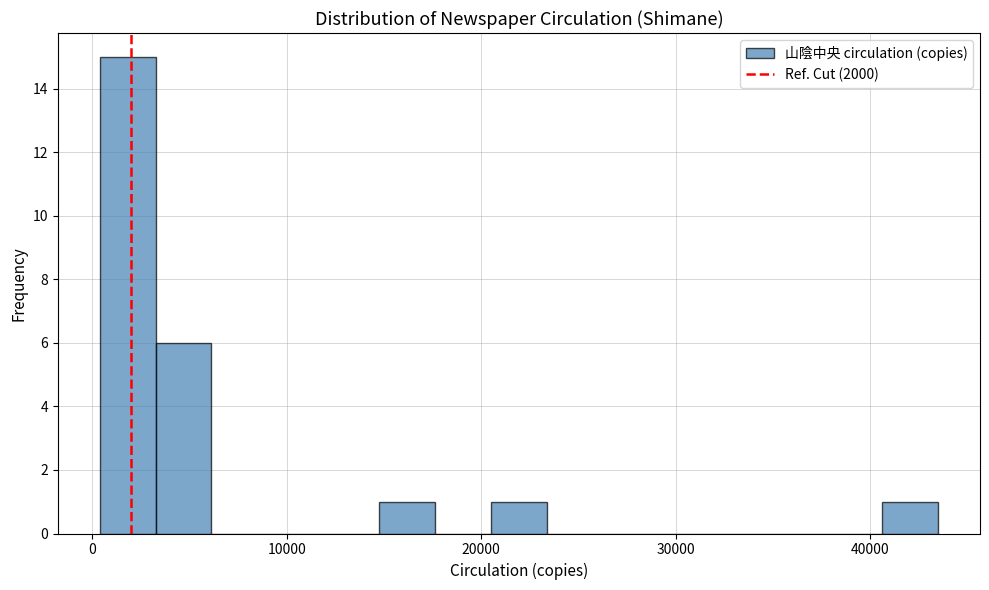

Around what value on the x-axis is the tallest bar? Give the approximate position of its centre, as read against the axis.

2000